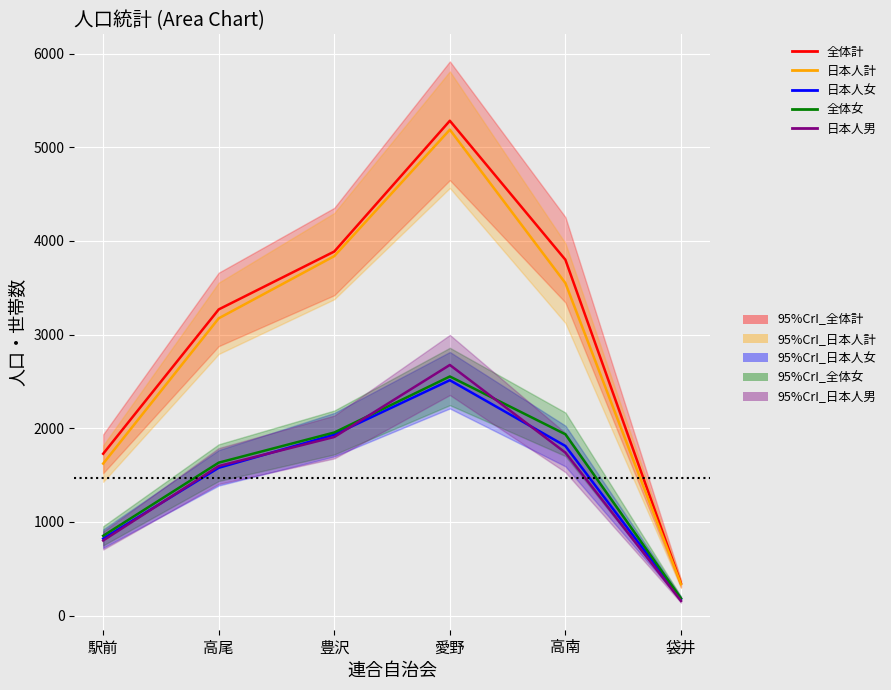

Is the value of 日本人計 at 駅前 greater than the value of 日本人男 at 袋井?

Yes